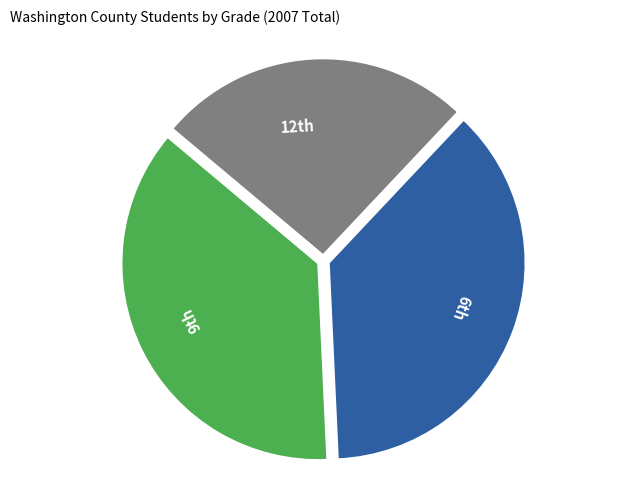

Is there a majority slice in this chart?

No